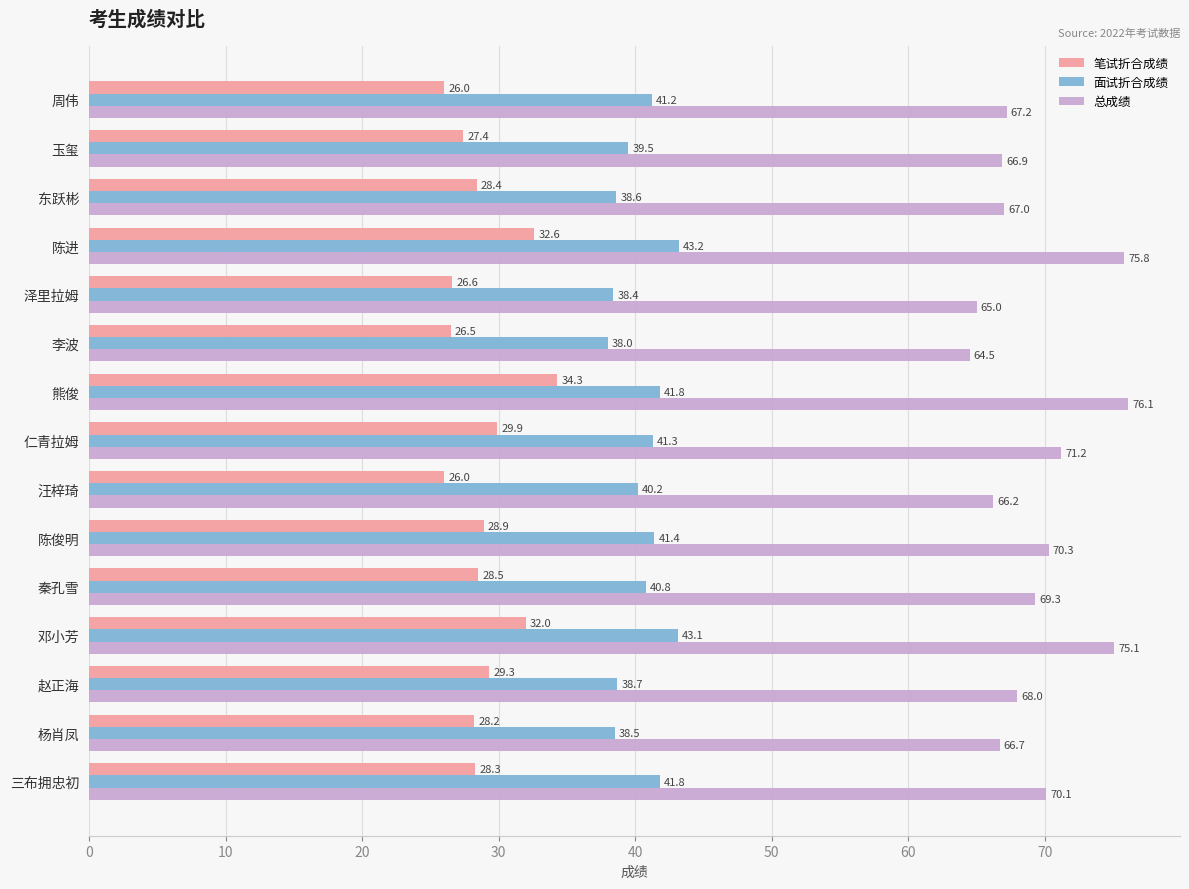

At which label does 面试折合成绩 reach its minimum?

李波